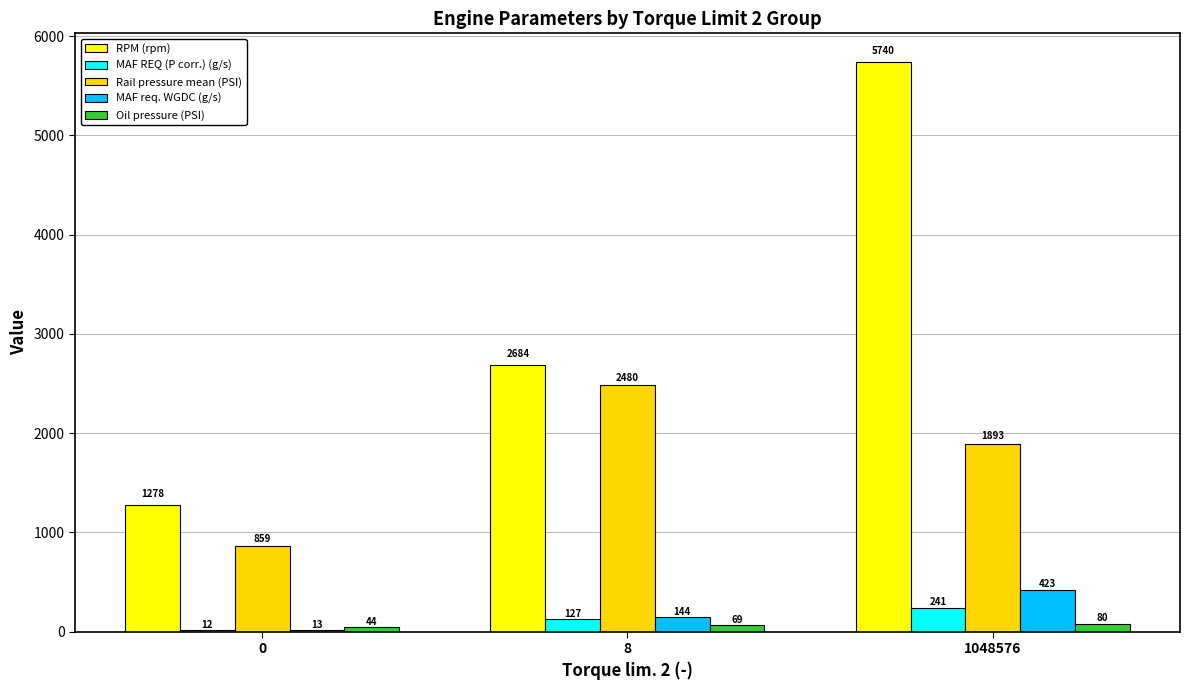

Which label corresponds to the largest value in the chart?

1048576